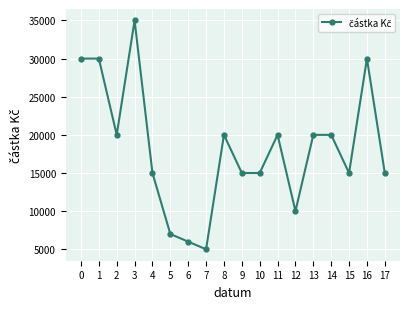

What is the maximum value shown in the chart?

35000